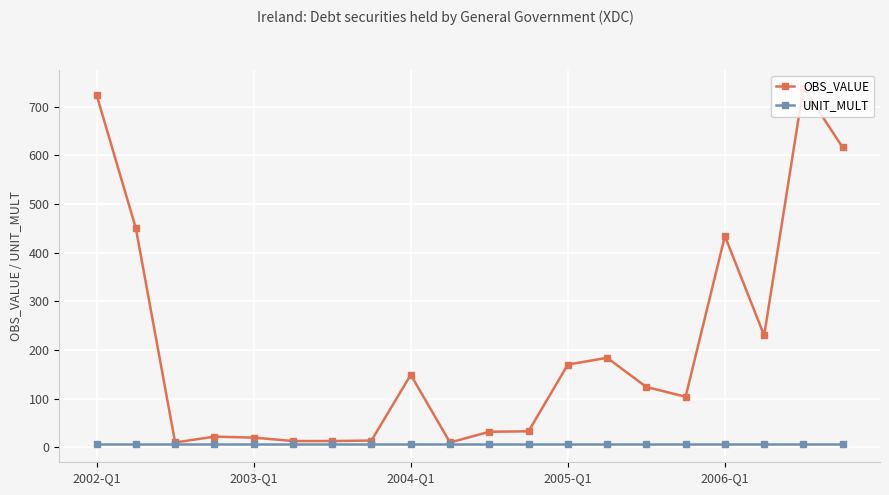

List the series in order of their overall mean, lowest first.

UNIT_MULT, OBS_VALUE